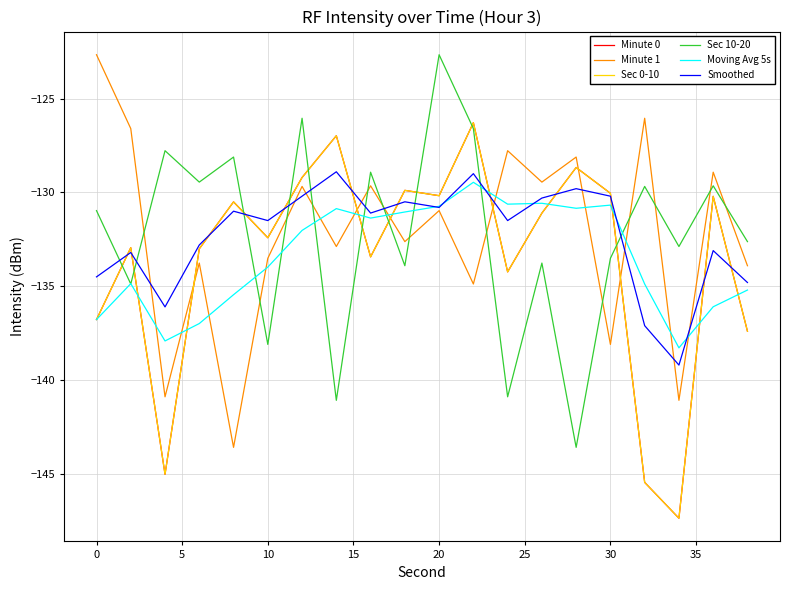

Is this an area chart (filled region under the line)?

No